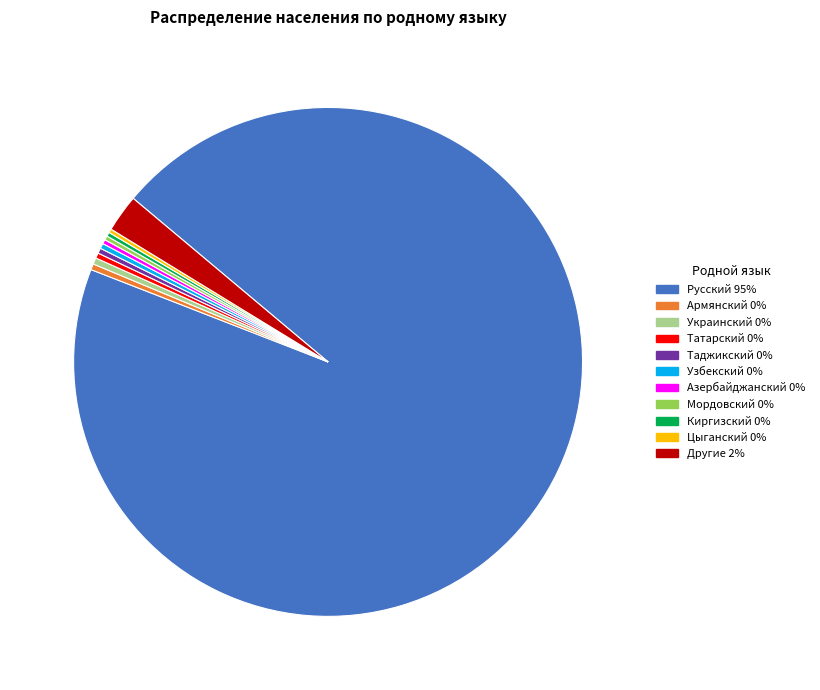

Which slice is the largest?

Русский